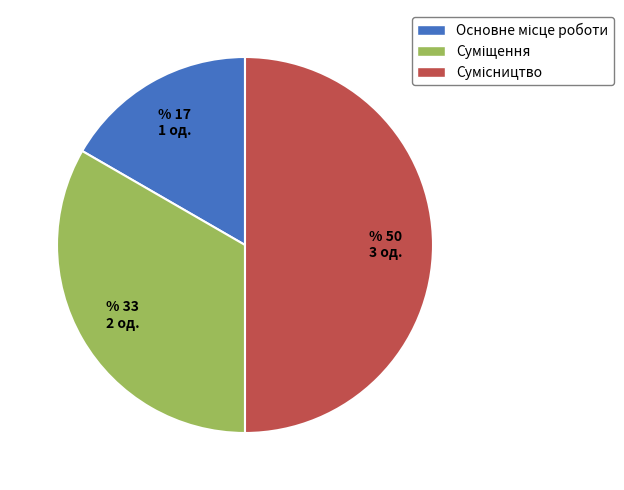

How many segments does this pie chart have?

3